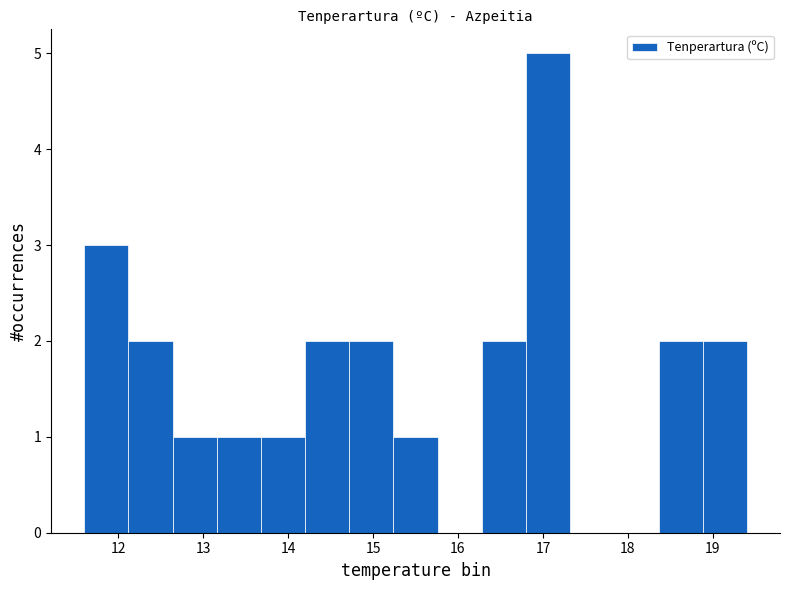

Over which range of the x-axis is the bar tallest?

16.80 to 17.32